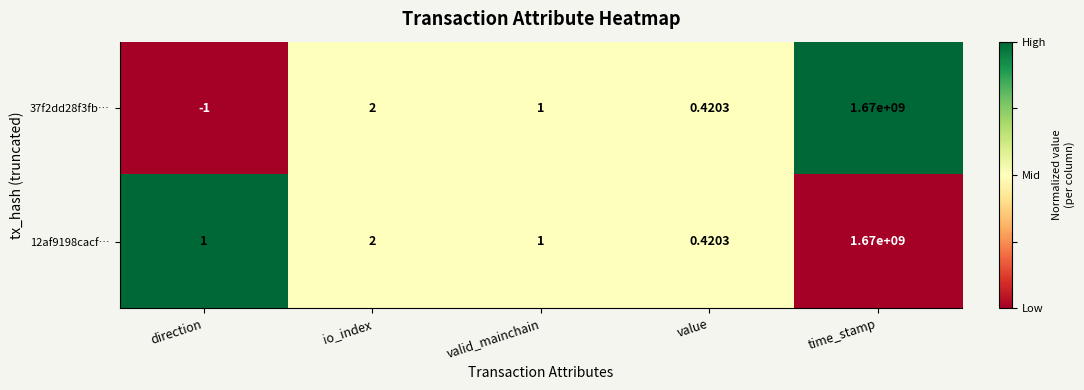

How many data points in 12af9198cacf… are less than 1?

1